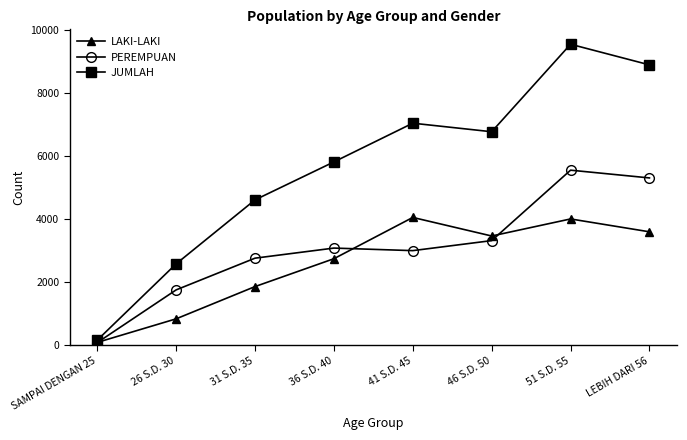

What is the total value across all series at 46 S.D. 50?

13520